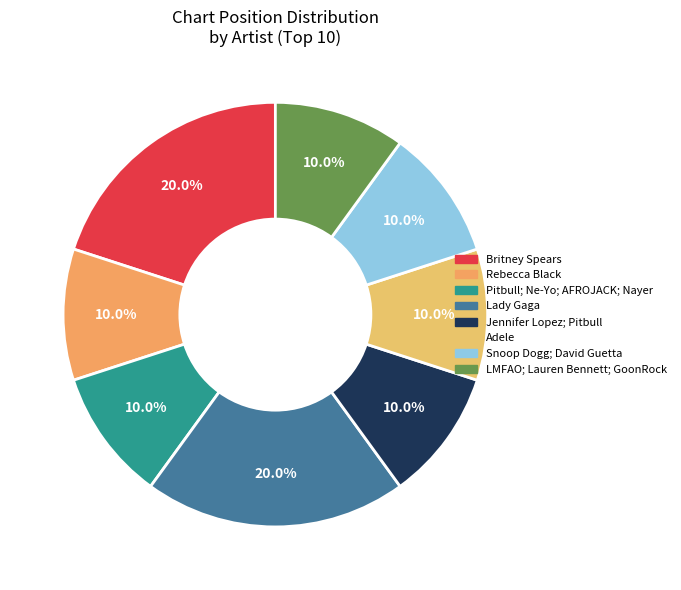

How many slices are in this pie chart?

8